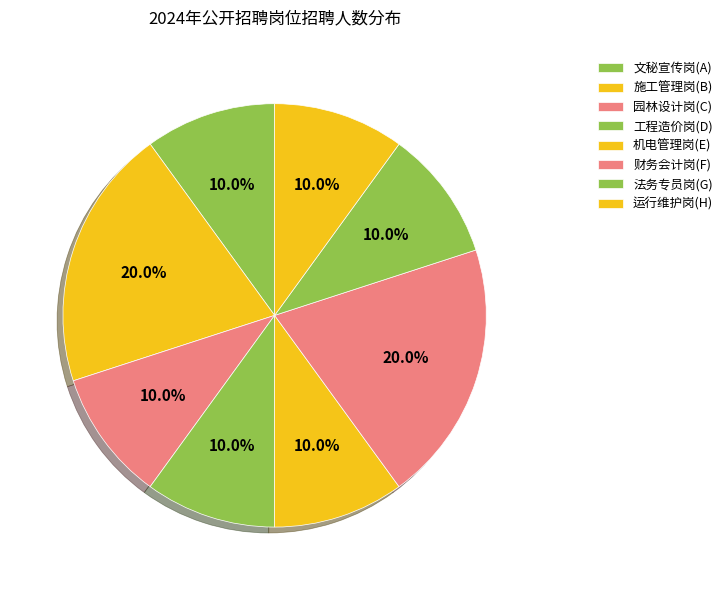

Combined, what portion of the pie is 运行维护岗(H) and 施工管理岗(B)?

30.0%